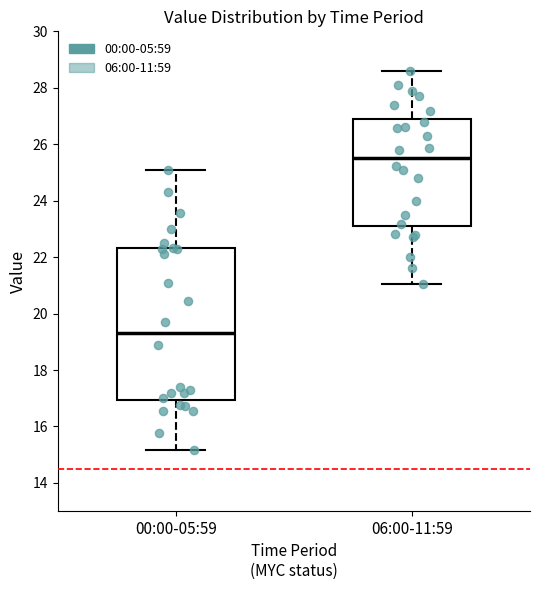

Where does the median line of the box for 00:00-05:59 sit on the y-axis? The values are not printed on the chart, so give them approximately, as read against the axis.

19.4